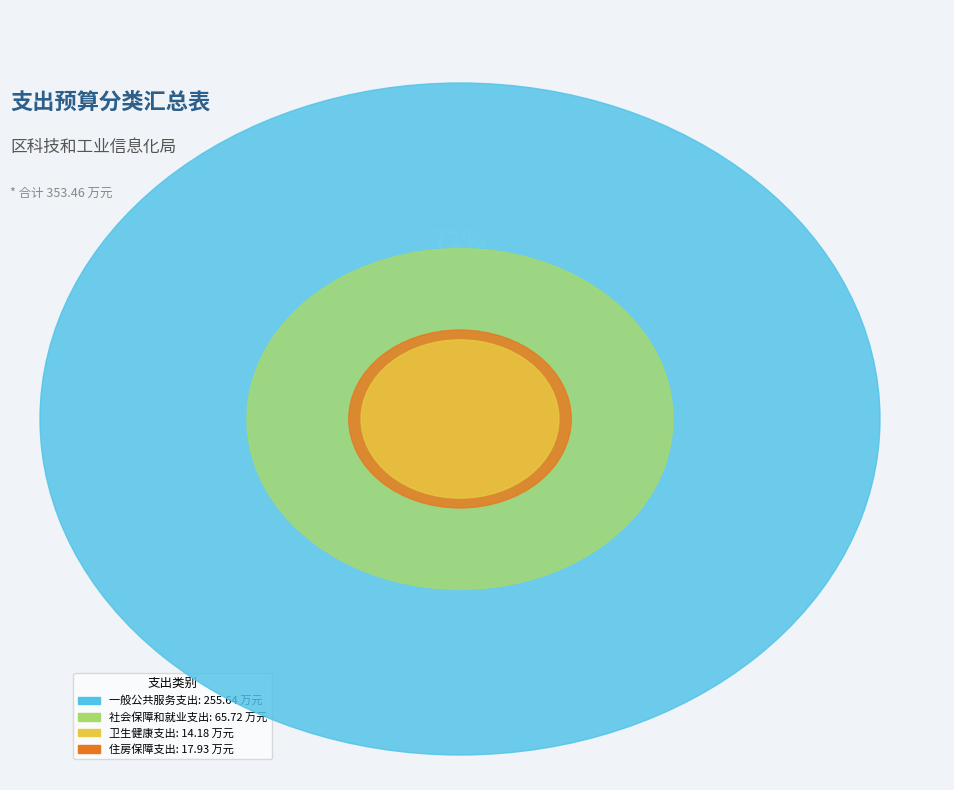

Is there a majority slice in this chart?

Yes